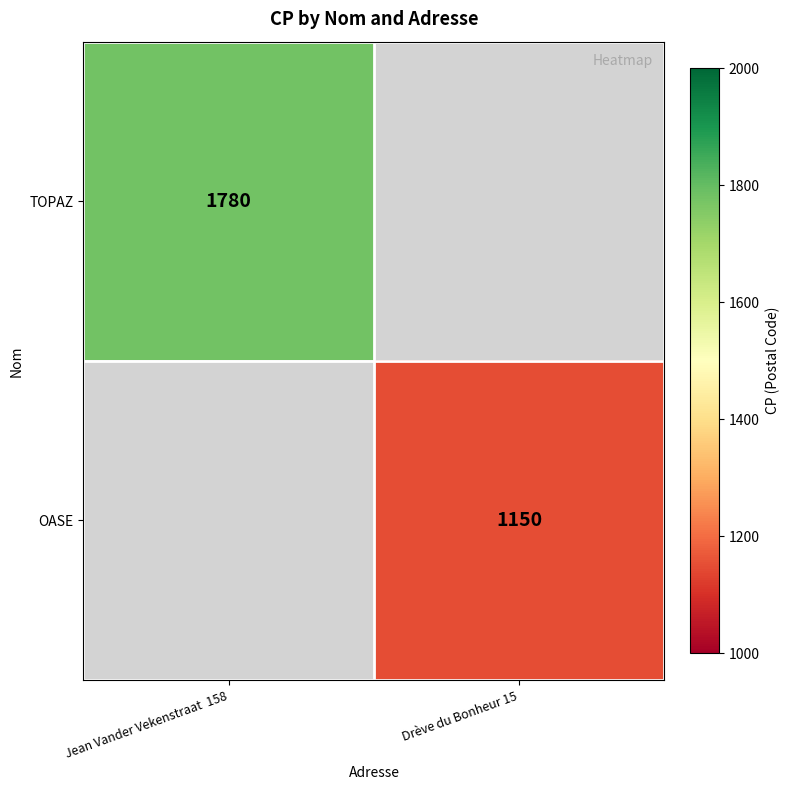

How many series are shown in this chart?

2